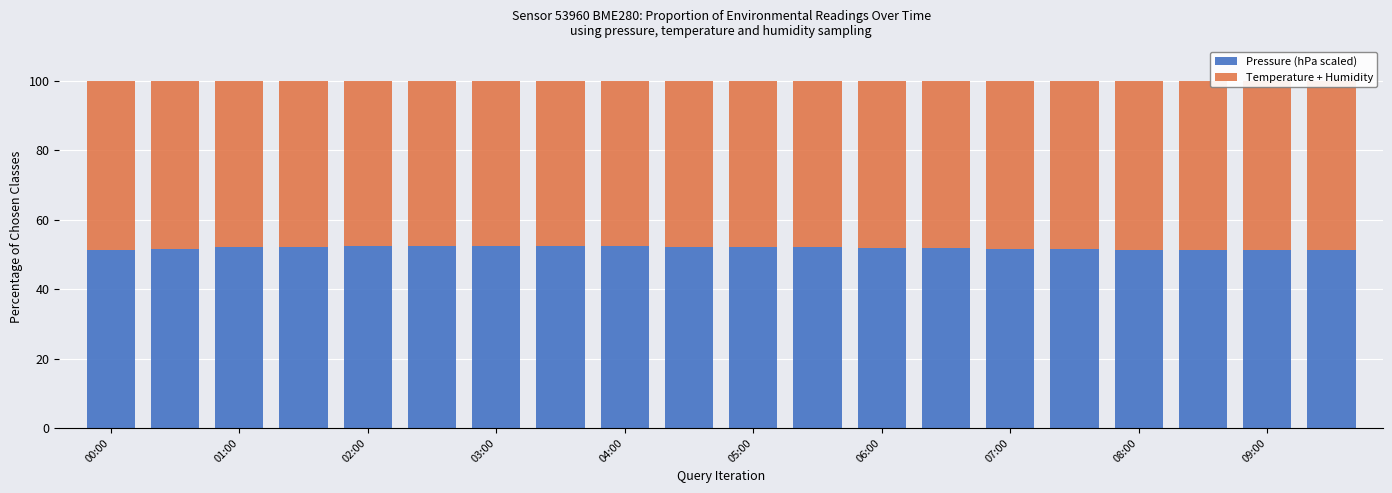

How many categories are shown in the chart?

20